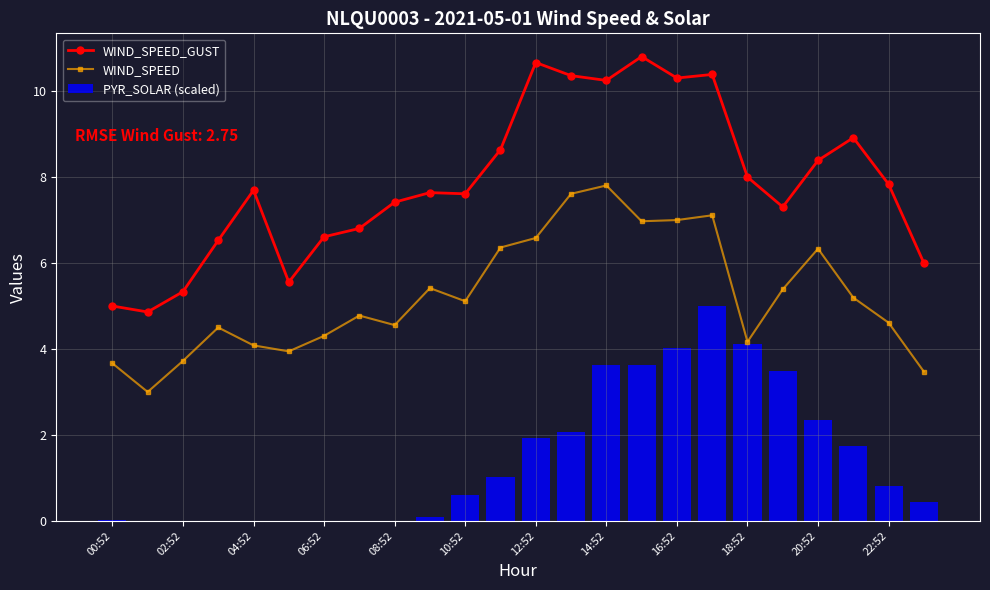

What are all the series names shown in the legend?

WIND_SPEED_GUST, WIND_SPEED, PYR_SOLAR (scaled)